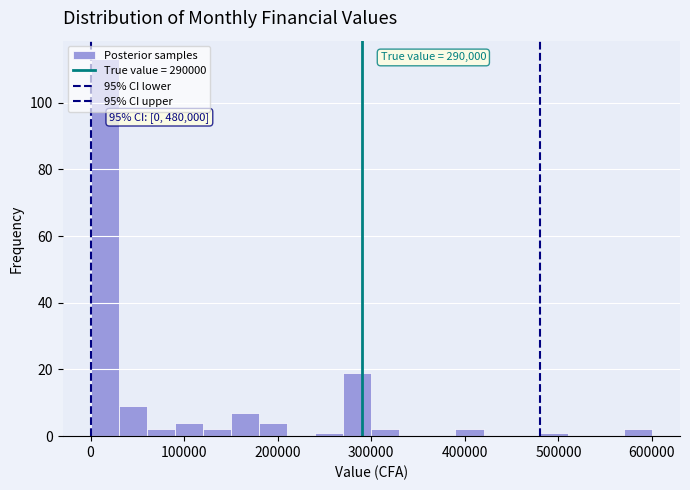

Around what value on the x-axis is the tallest bar? Give the approximate position of its centre, as read against the axis.

20000